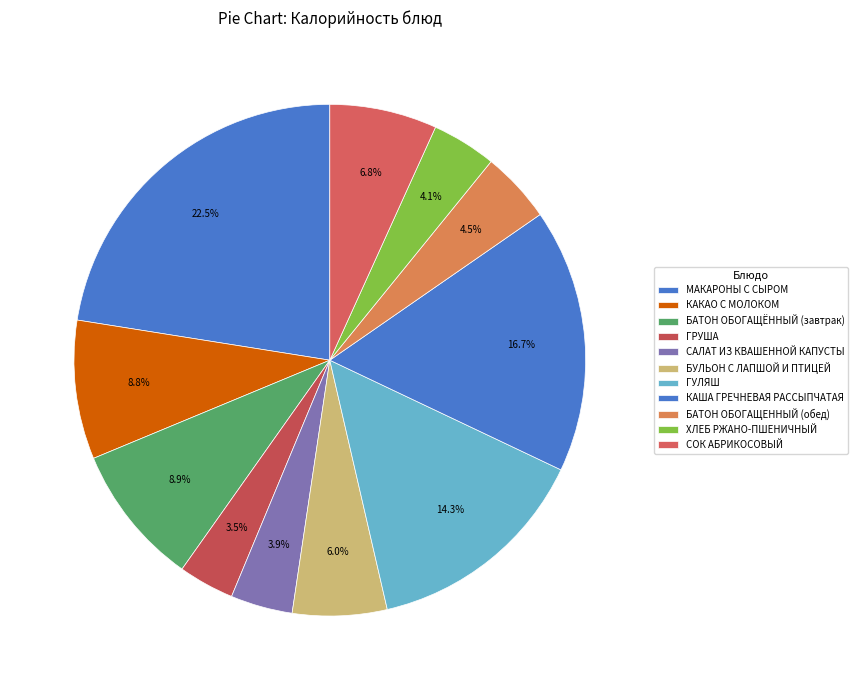

Which slice is the largest?

МАКАРОНЫ С СЫРОМ